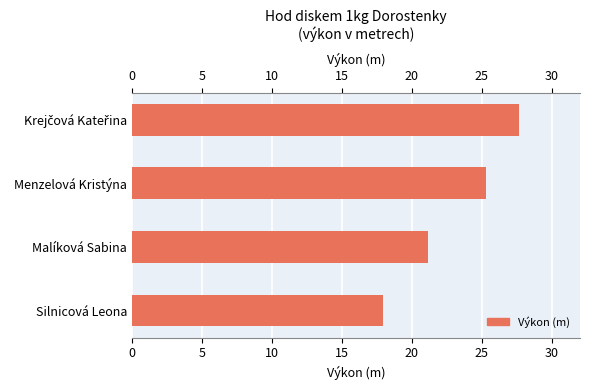

How many bars are there in total?

4